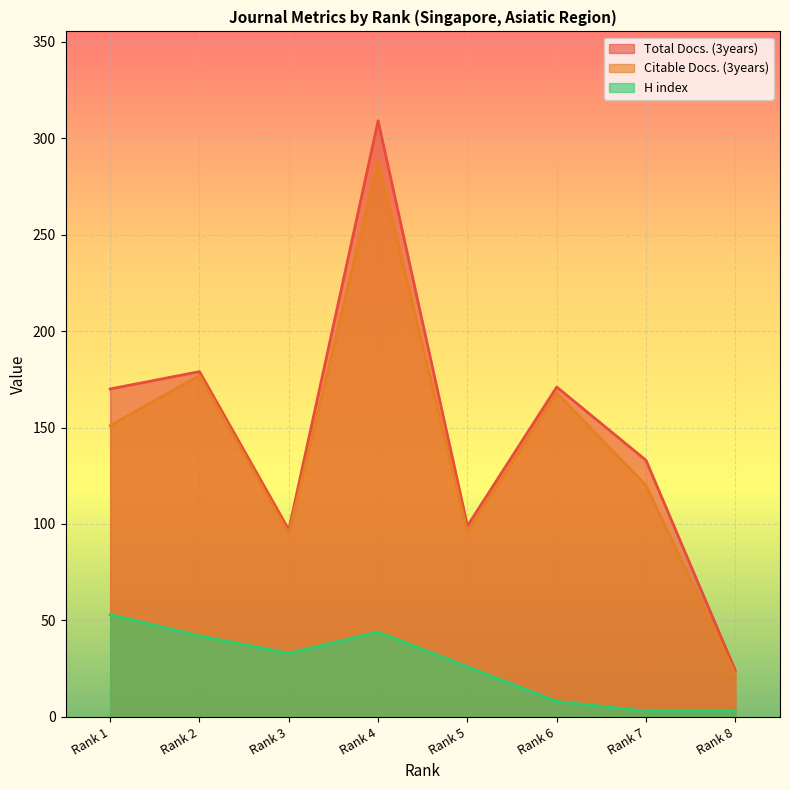

Which series has the widest spread of values?

Total Docs. (3years)